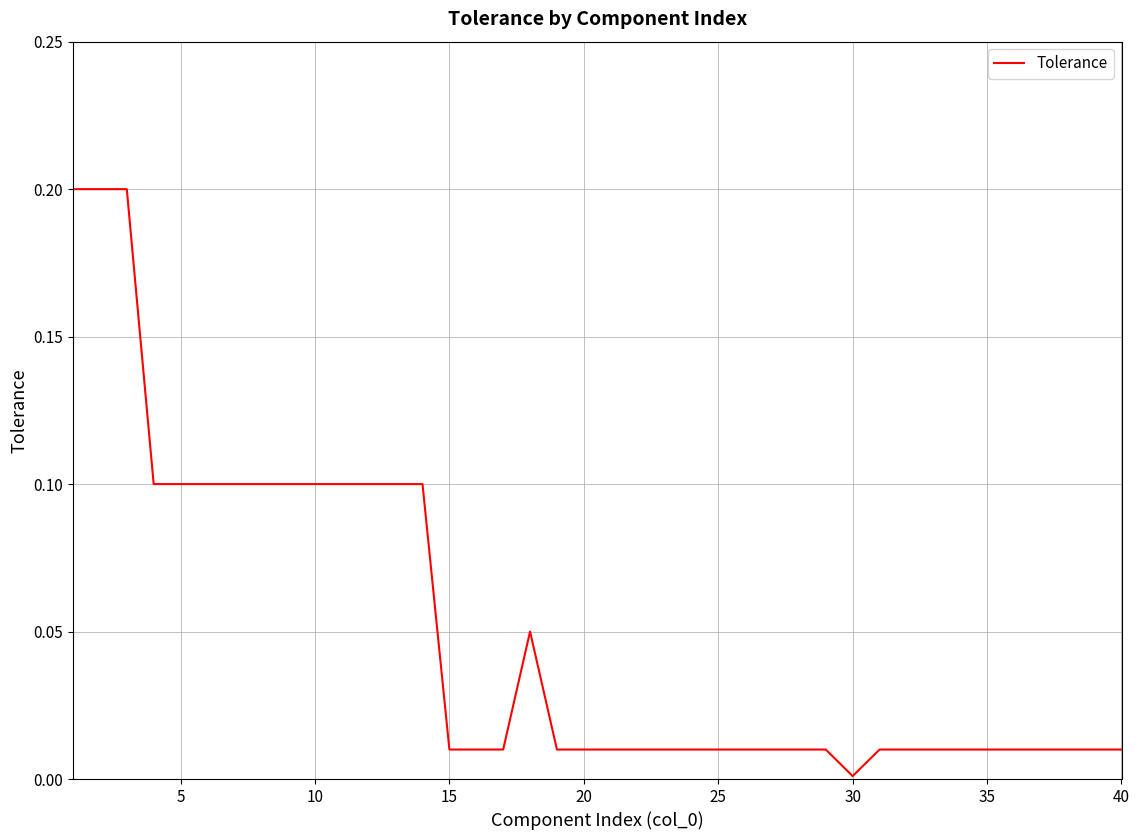

How many lines are shown in the chart?

1